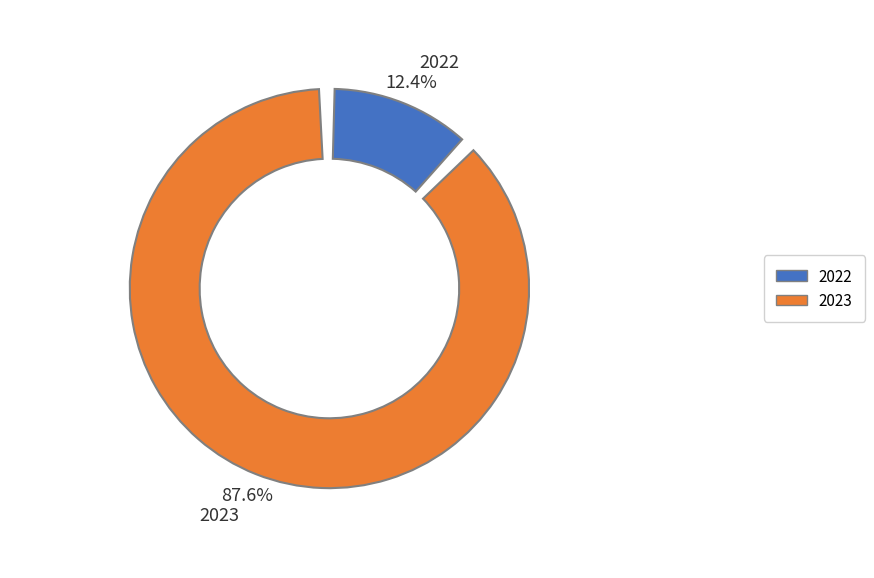

To the nearest percent, what is the combined percentage of 2022 and 2023?

100%